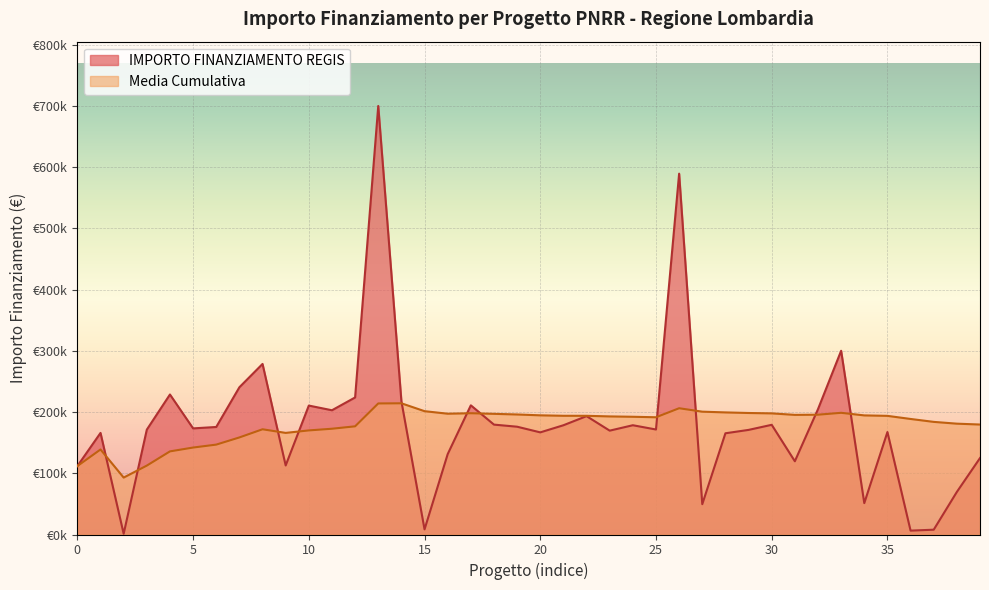

How many values are below 173263?

20